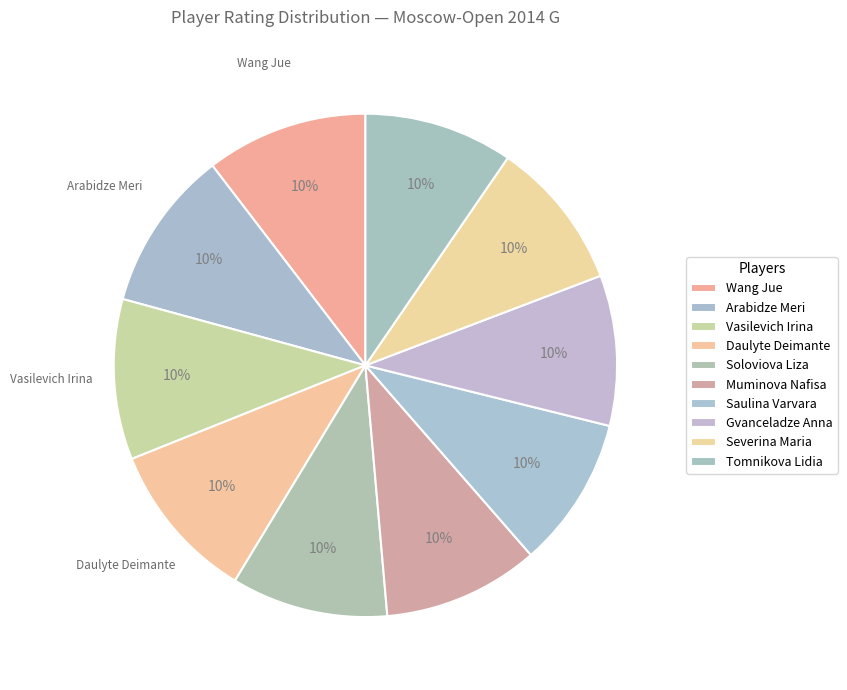

How many slices are in this pie chart?

10